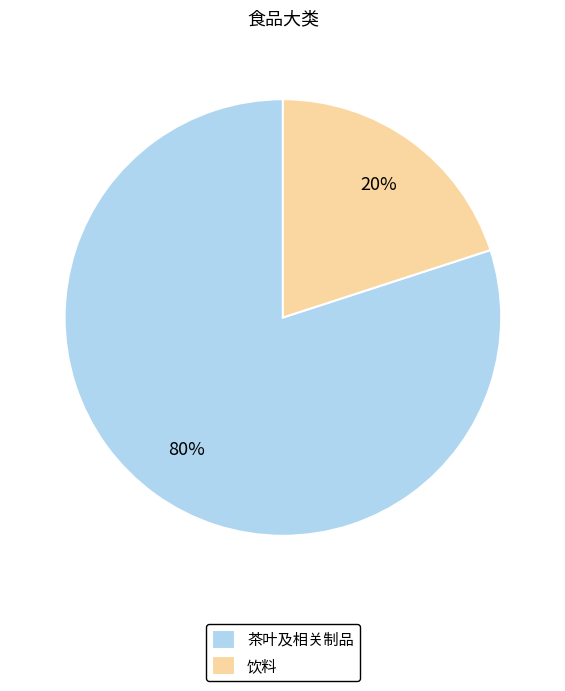

The 饮料 slice represents 12% of the pie. True or false?

False